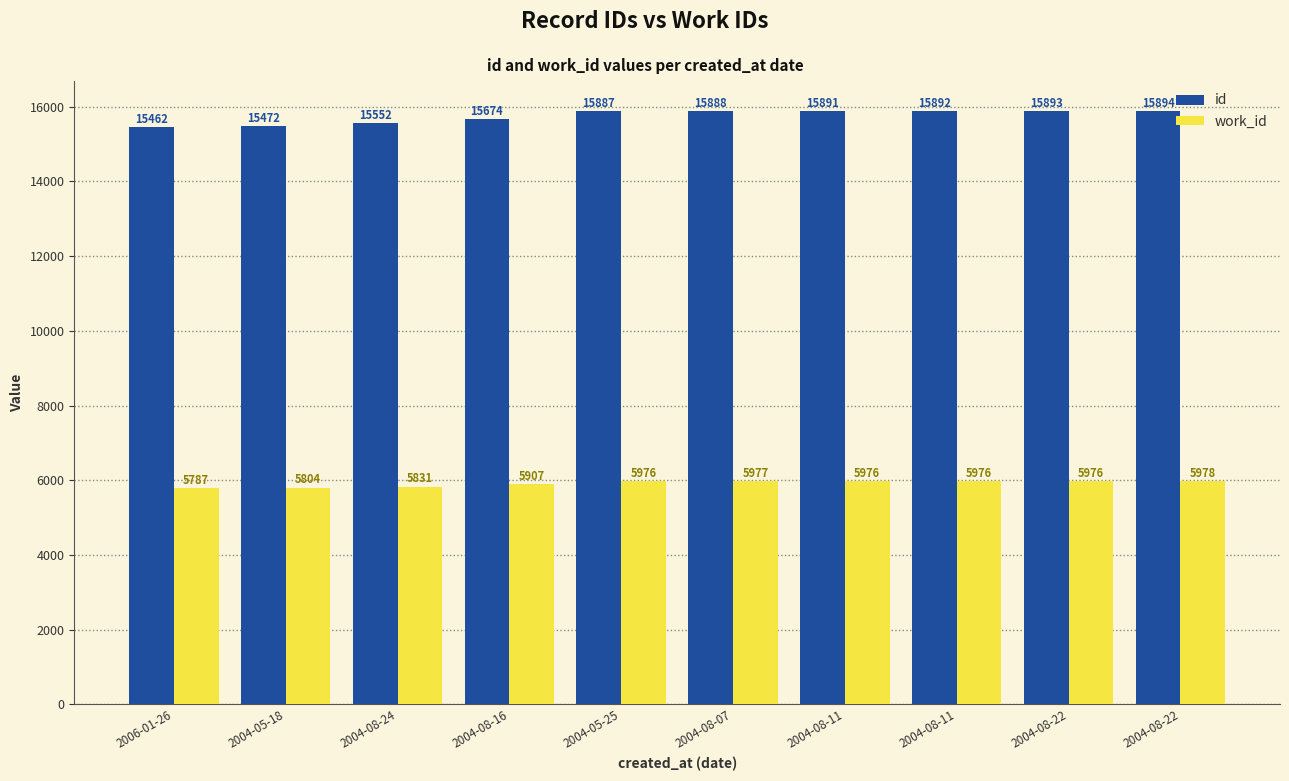

The work_id series shows 5976 at 2004-08-11. True or false?

True